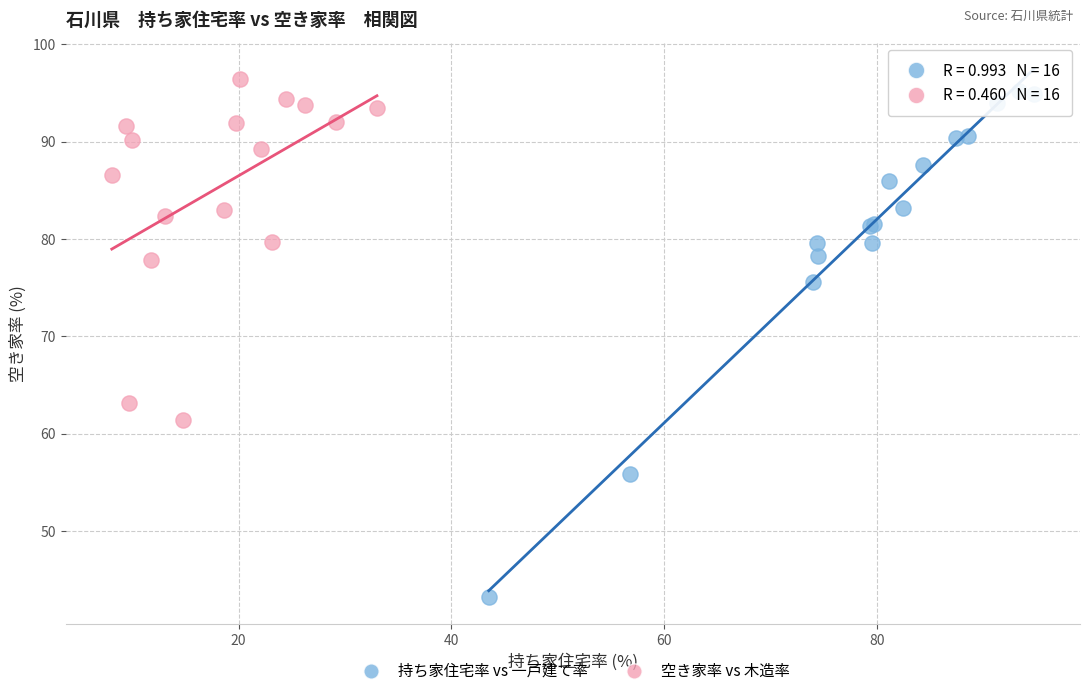

Which series reaches the minimum Y coordinate?

持ち家住宅率 vs 一戸建て率